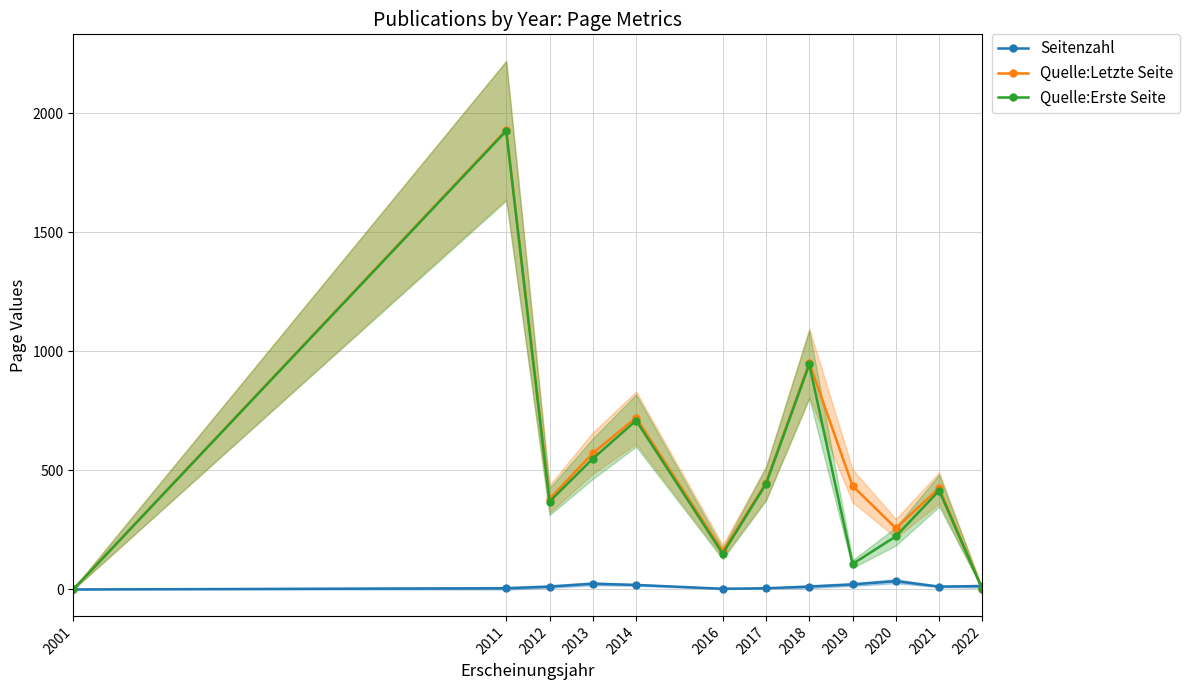

Where is the first local minimum for Quelle:Erste Seite?

2012